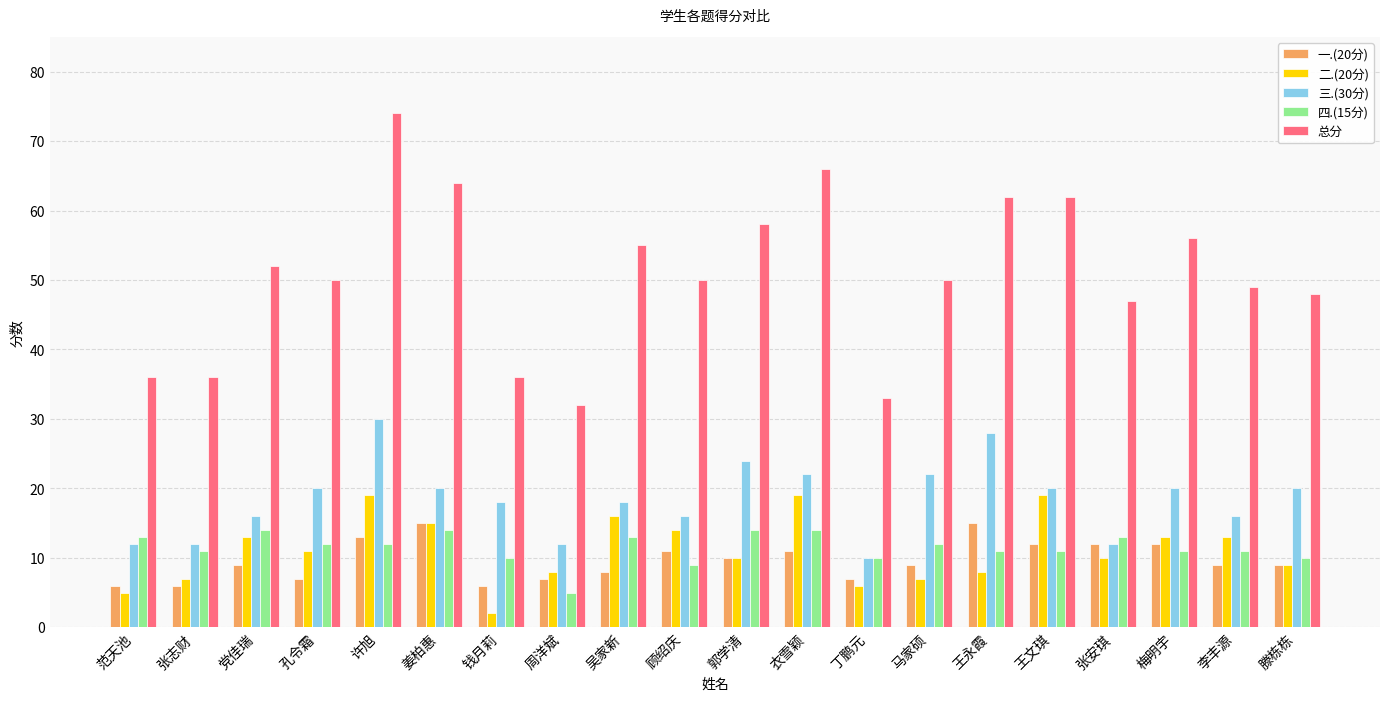

Which series has the largest range (max minus min)?

总分